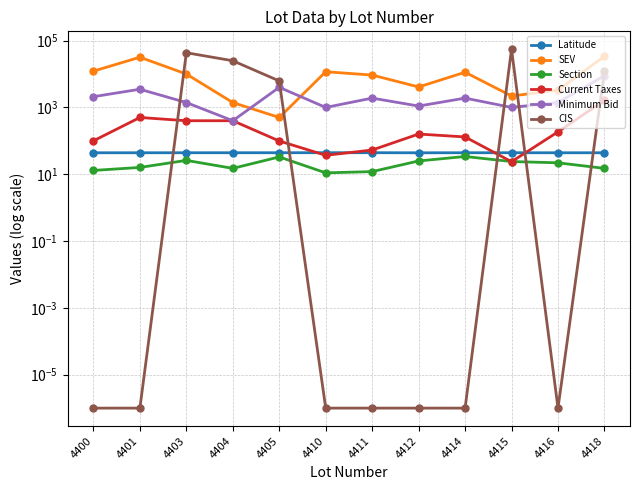

Where is SEV nearest to the value 17250?

4400